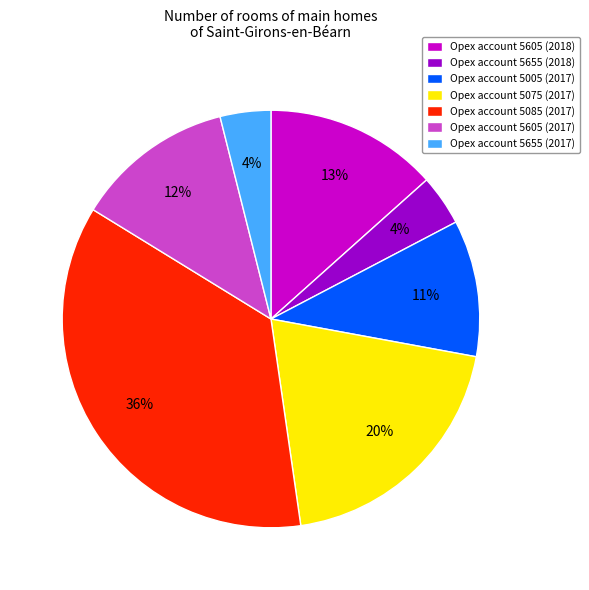

To the nearest percent, what percentage of the pie is Opex account 5655 (2018)?

4%